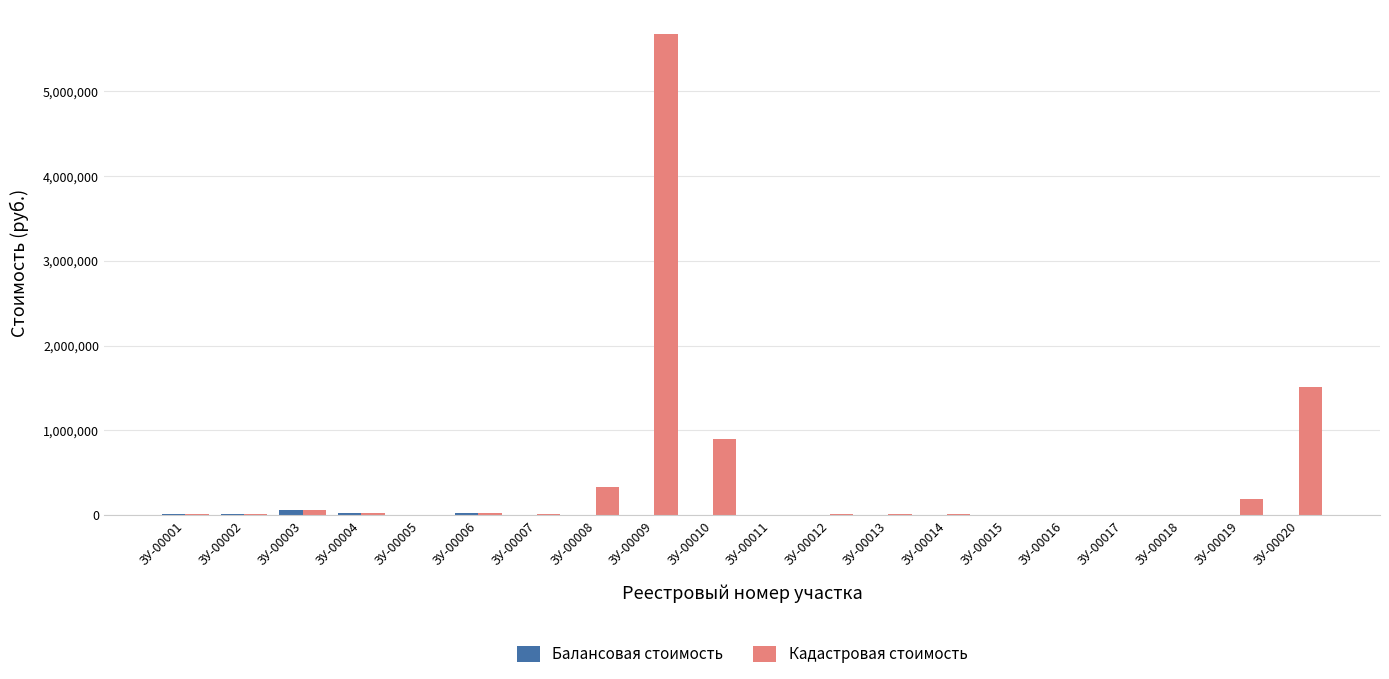

How many groups of bars are there?

20